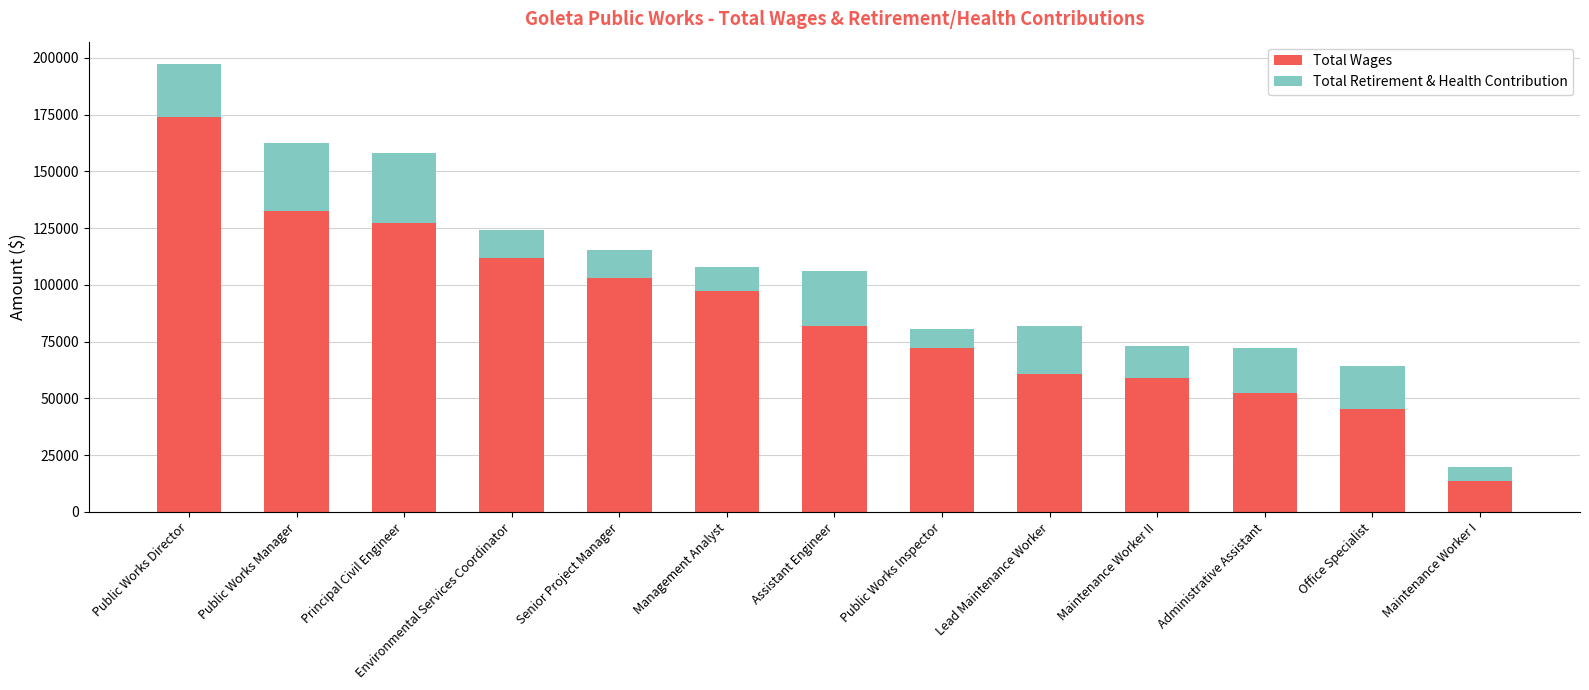

What is the sum of the Total Wages values at Administrative Assistant and Public Works Inspector?

124737